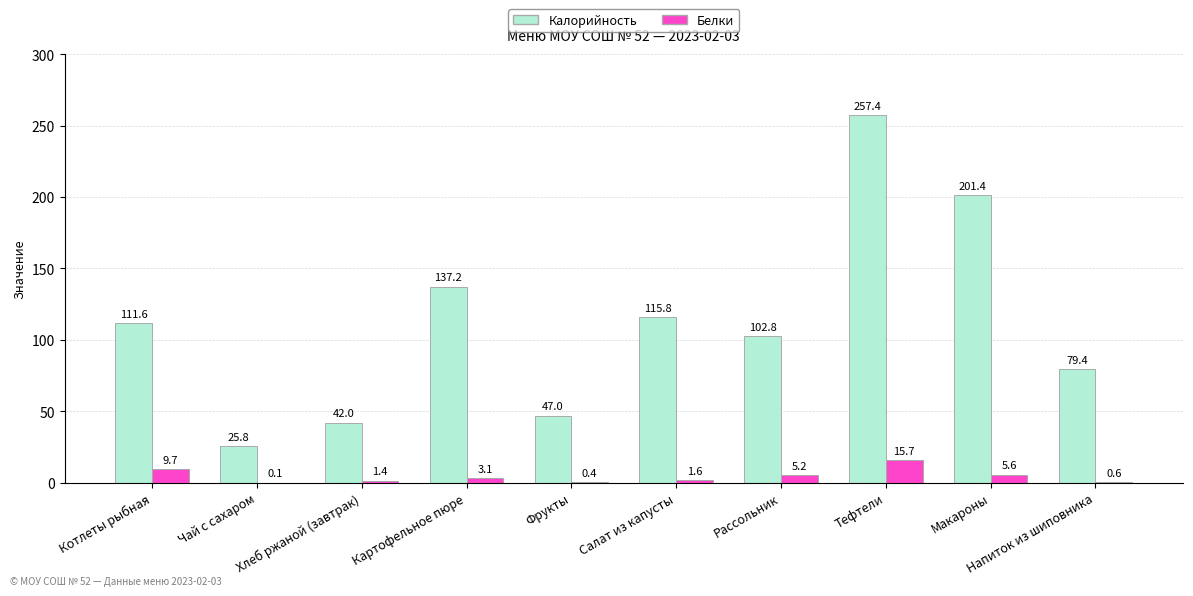

Which series has the largest total across all categories?

Калорийность